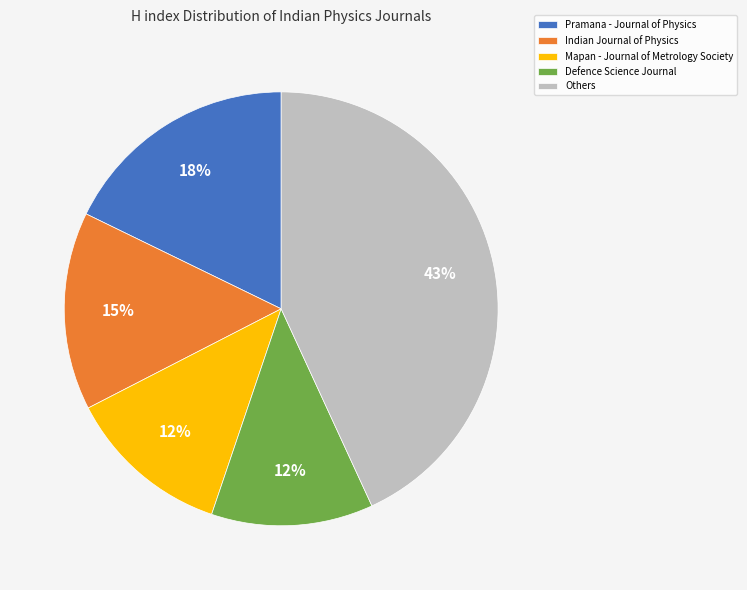

How many slices are in this pie chart?

5